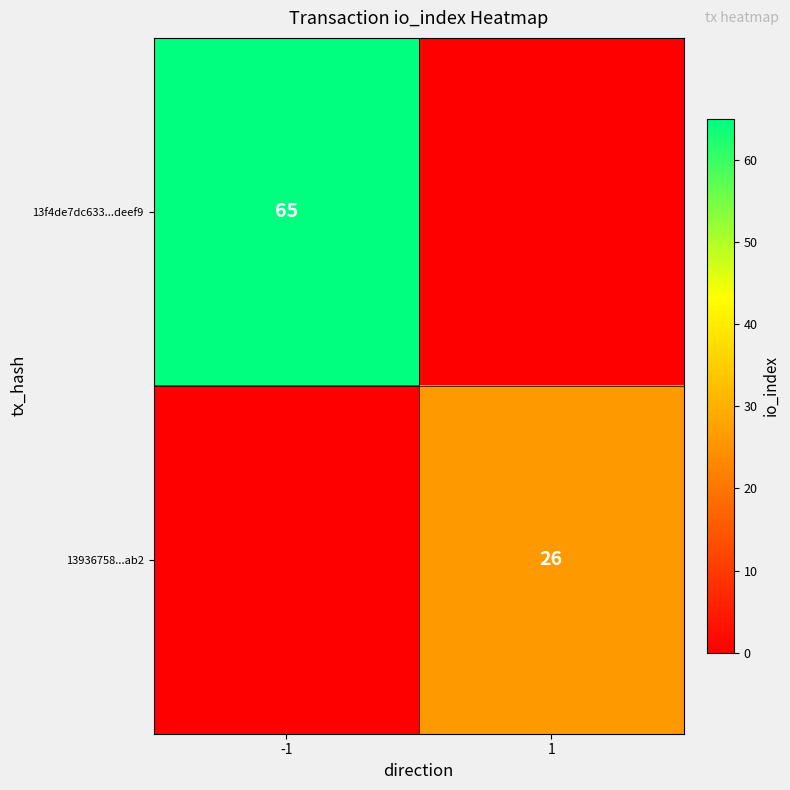

The value of 13f4de7dc633...deef9 at -1 is 65. True or false?

True